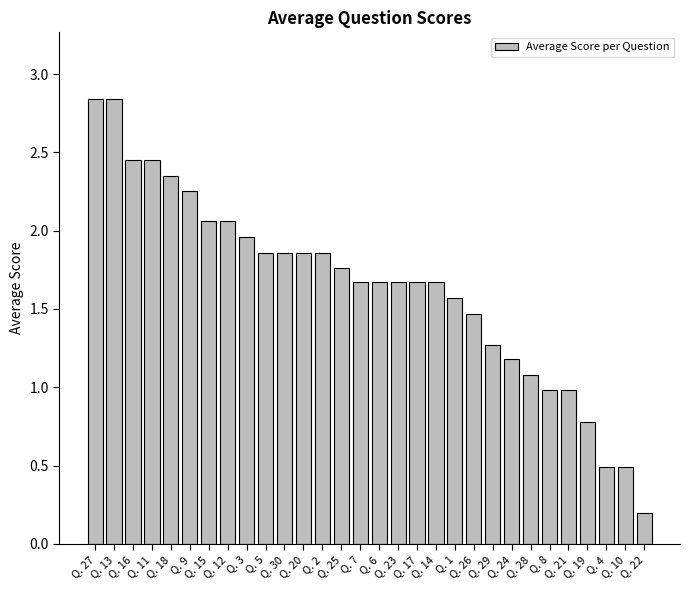

What is the sum of all values?

49.3